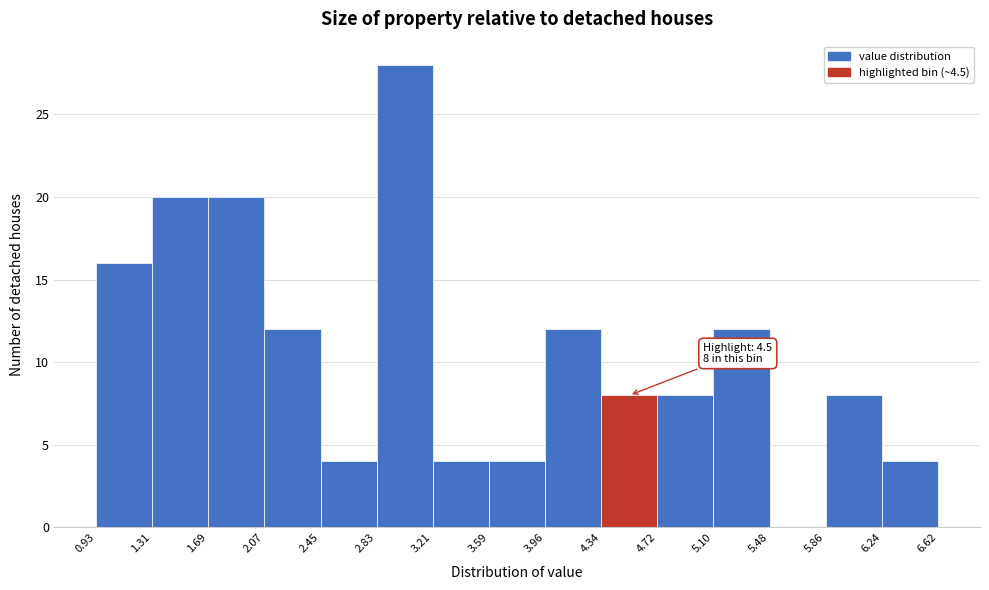

Over which range of the x-axis is the bar tallest?

2.83 to 3.21